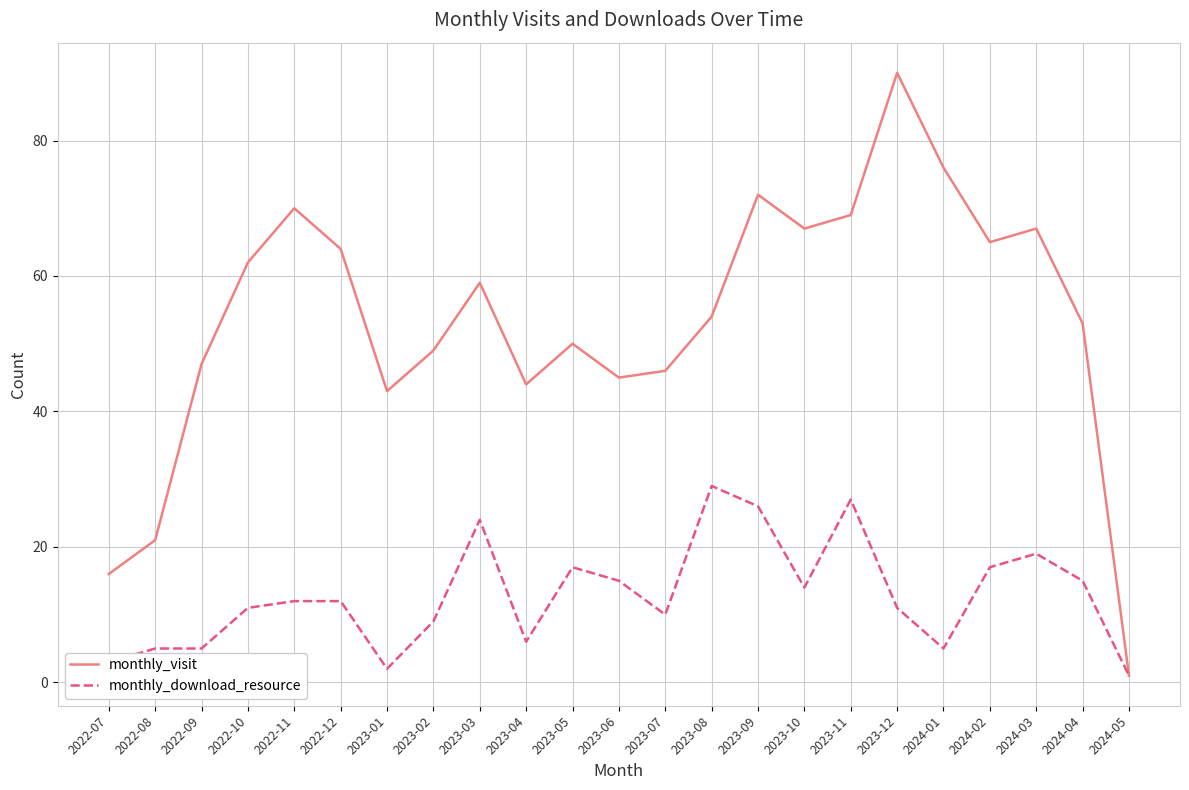

Is the value of monthly_download_resource at 2023-10 greater than the value of monthly_visit at 2023-06?

No